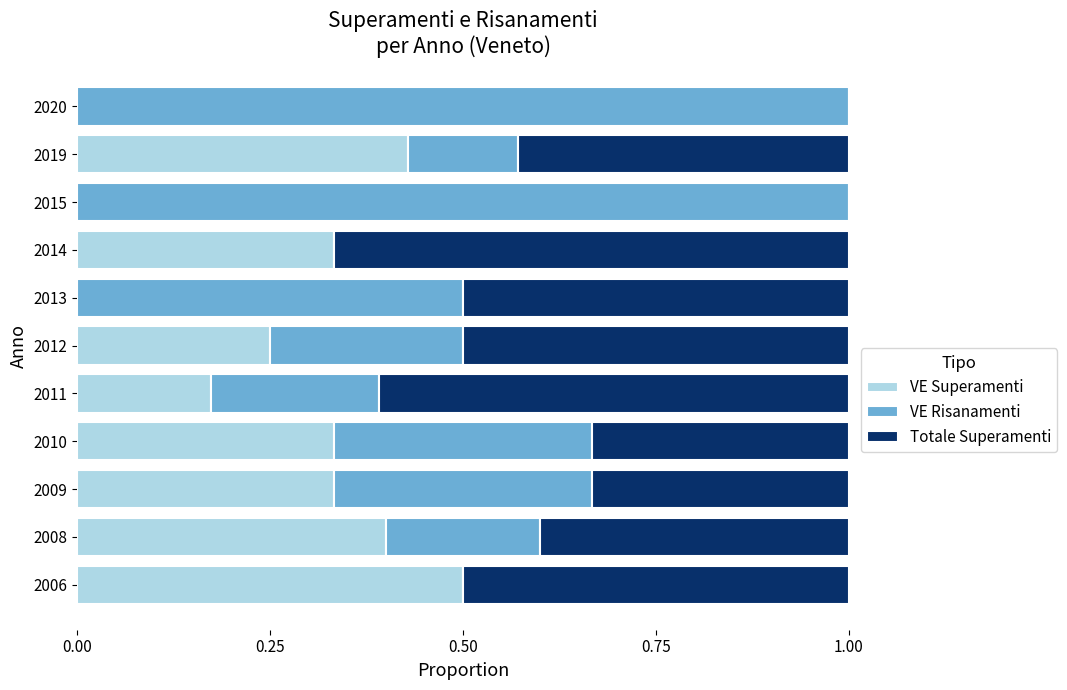

The VE Superamenti series shows 0.0 at 2015. True or false?

True